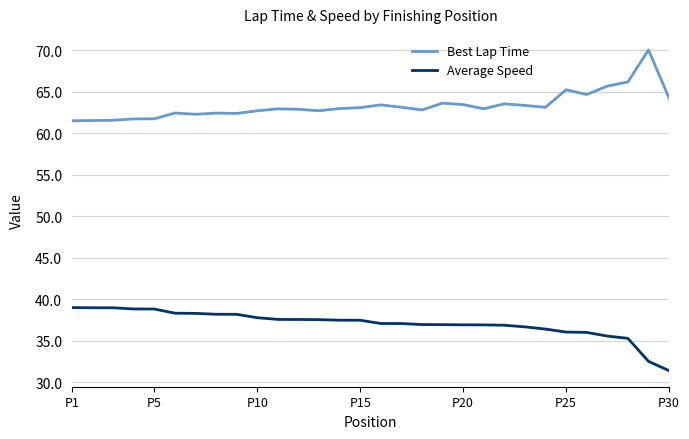

What is the smallest value displayed?

31.4